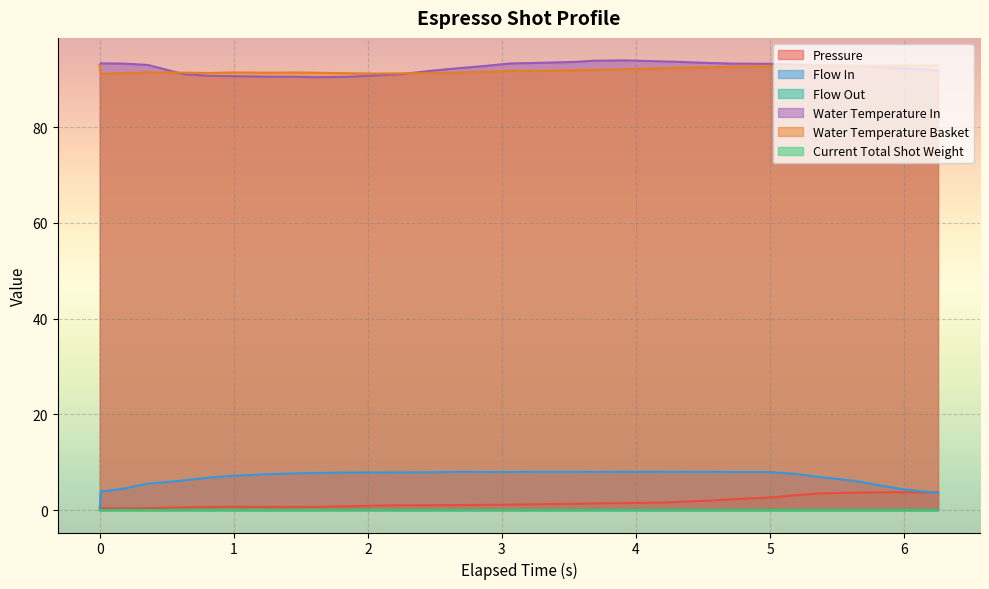

Does the chart display data point markers on the line(s)?

No